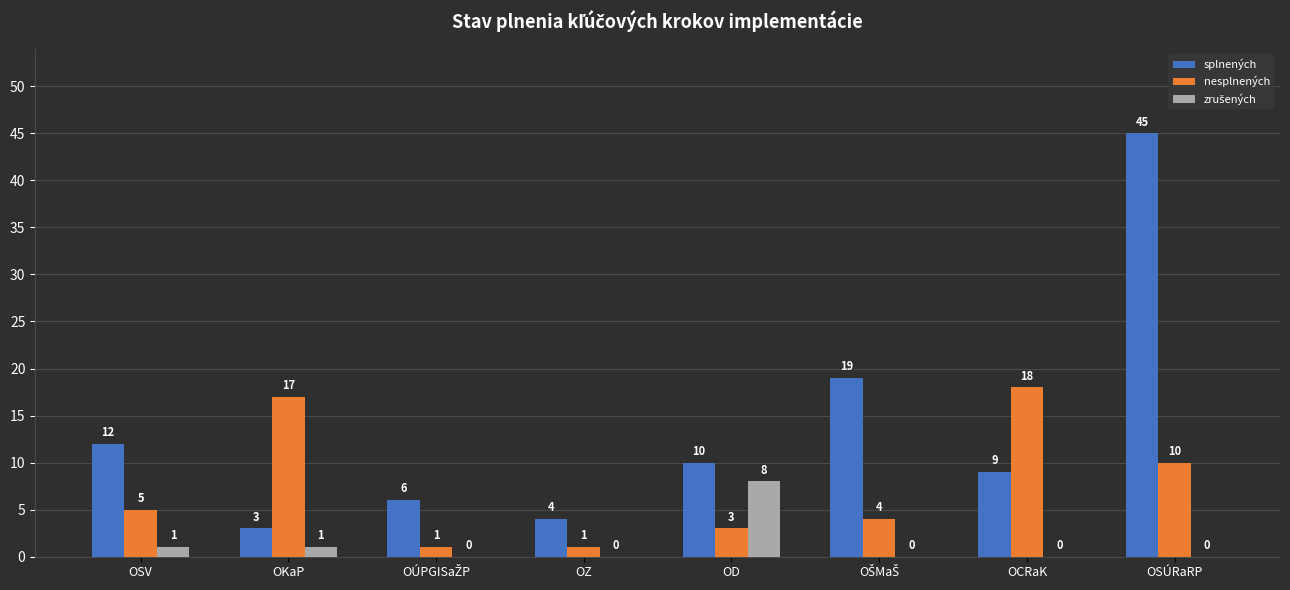

The value of splnených at OSV is 5. True or false?

False